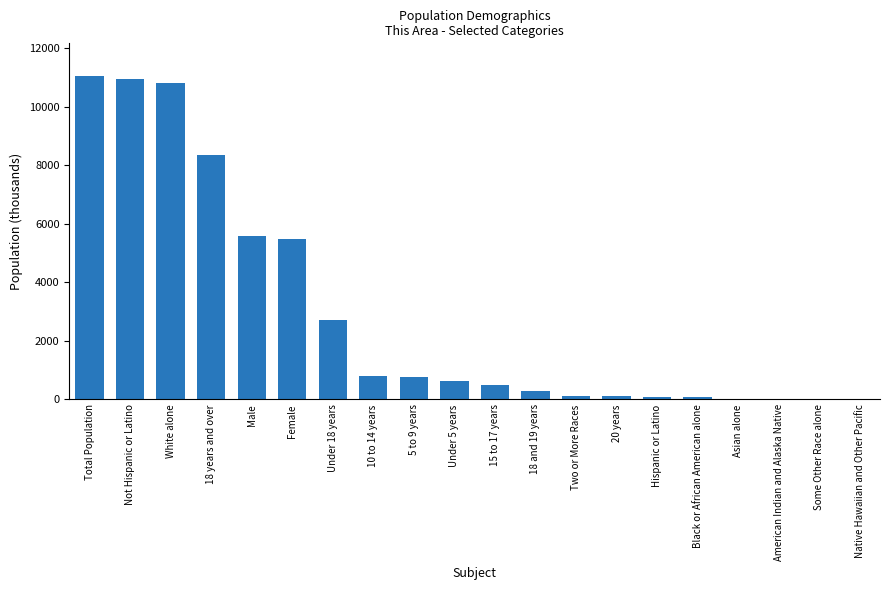

What is the difference between the values at Native Hawaiian and Other Pacific and Female?

5480